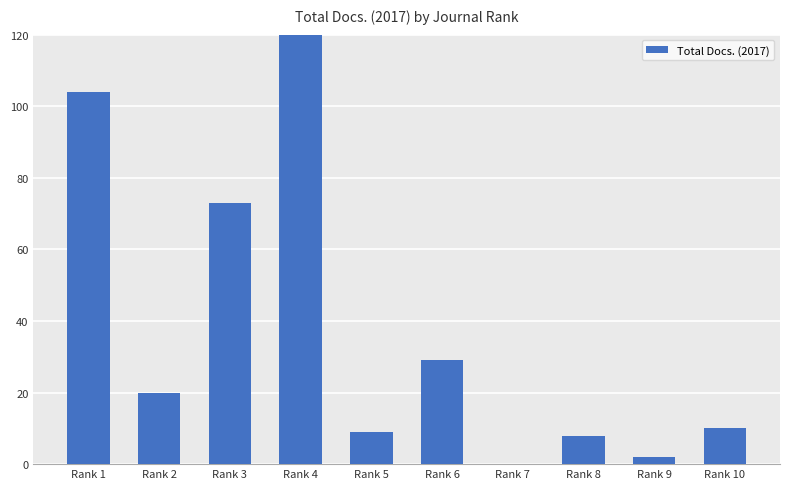

List the labels in order of value, largest first.

Rank 4, Rank 1, Rank 3, Rank 6, Rank 2, Rank 10, Rank 5, Rank 8, Rank 9, Rank 7